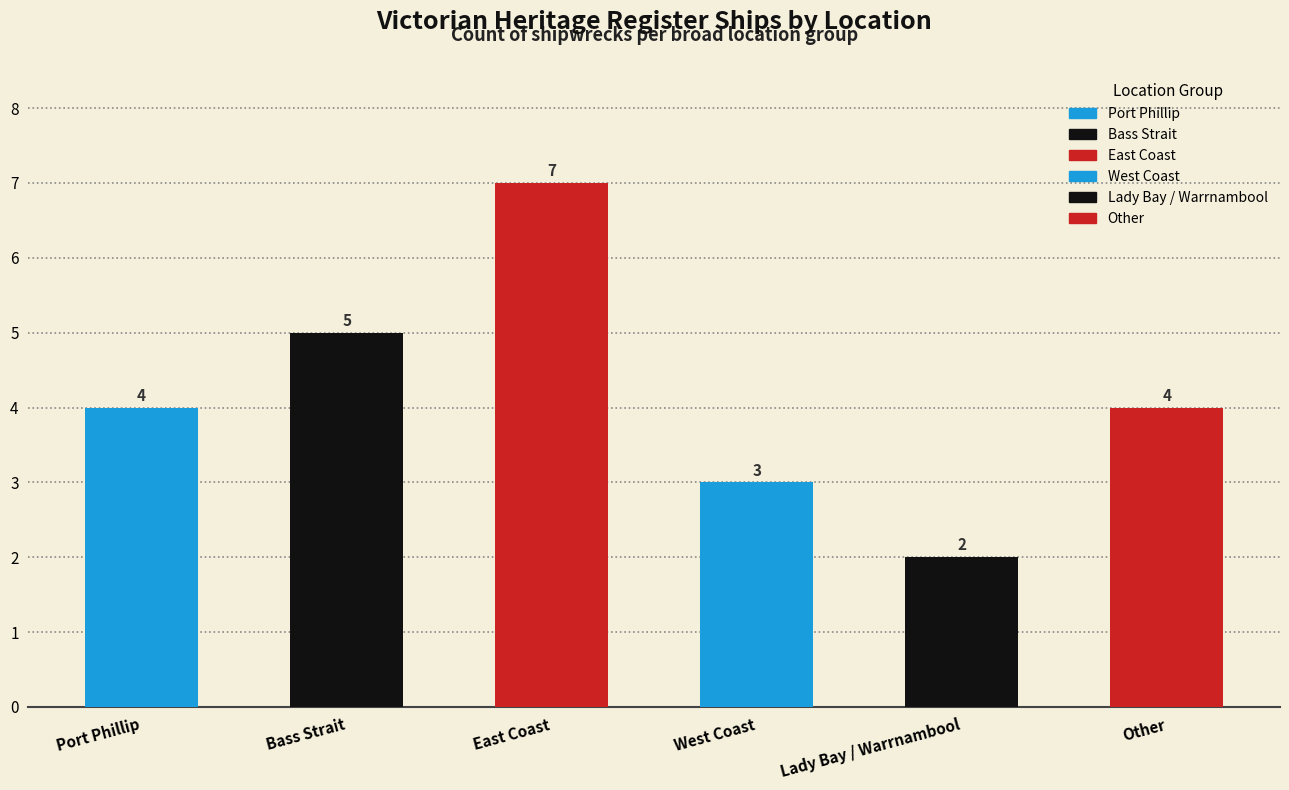

How many categories are shown in the chart?

6